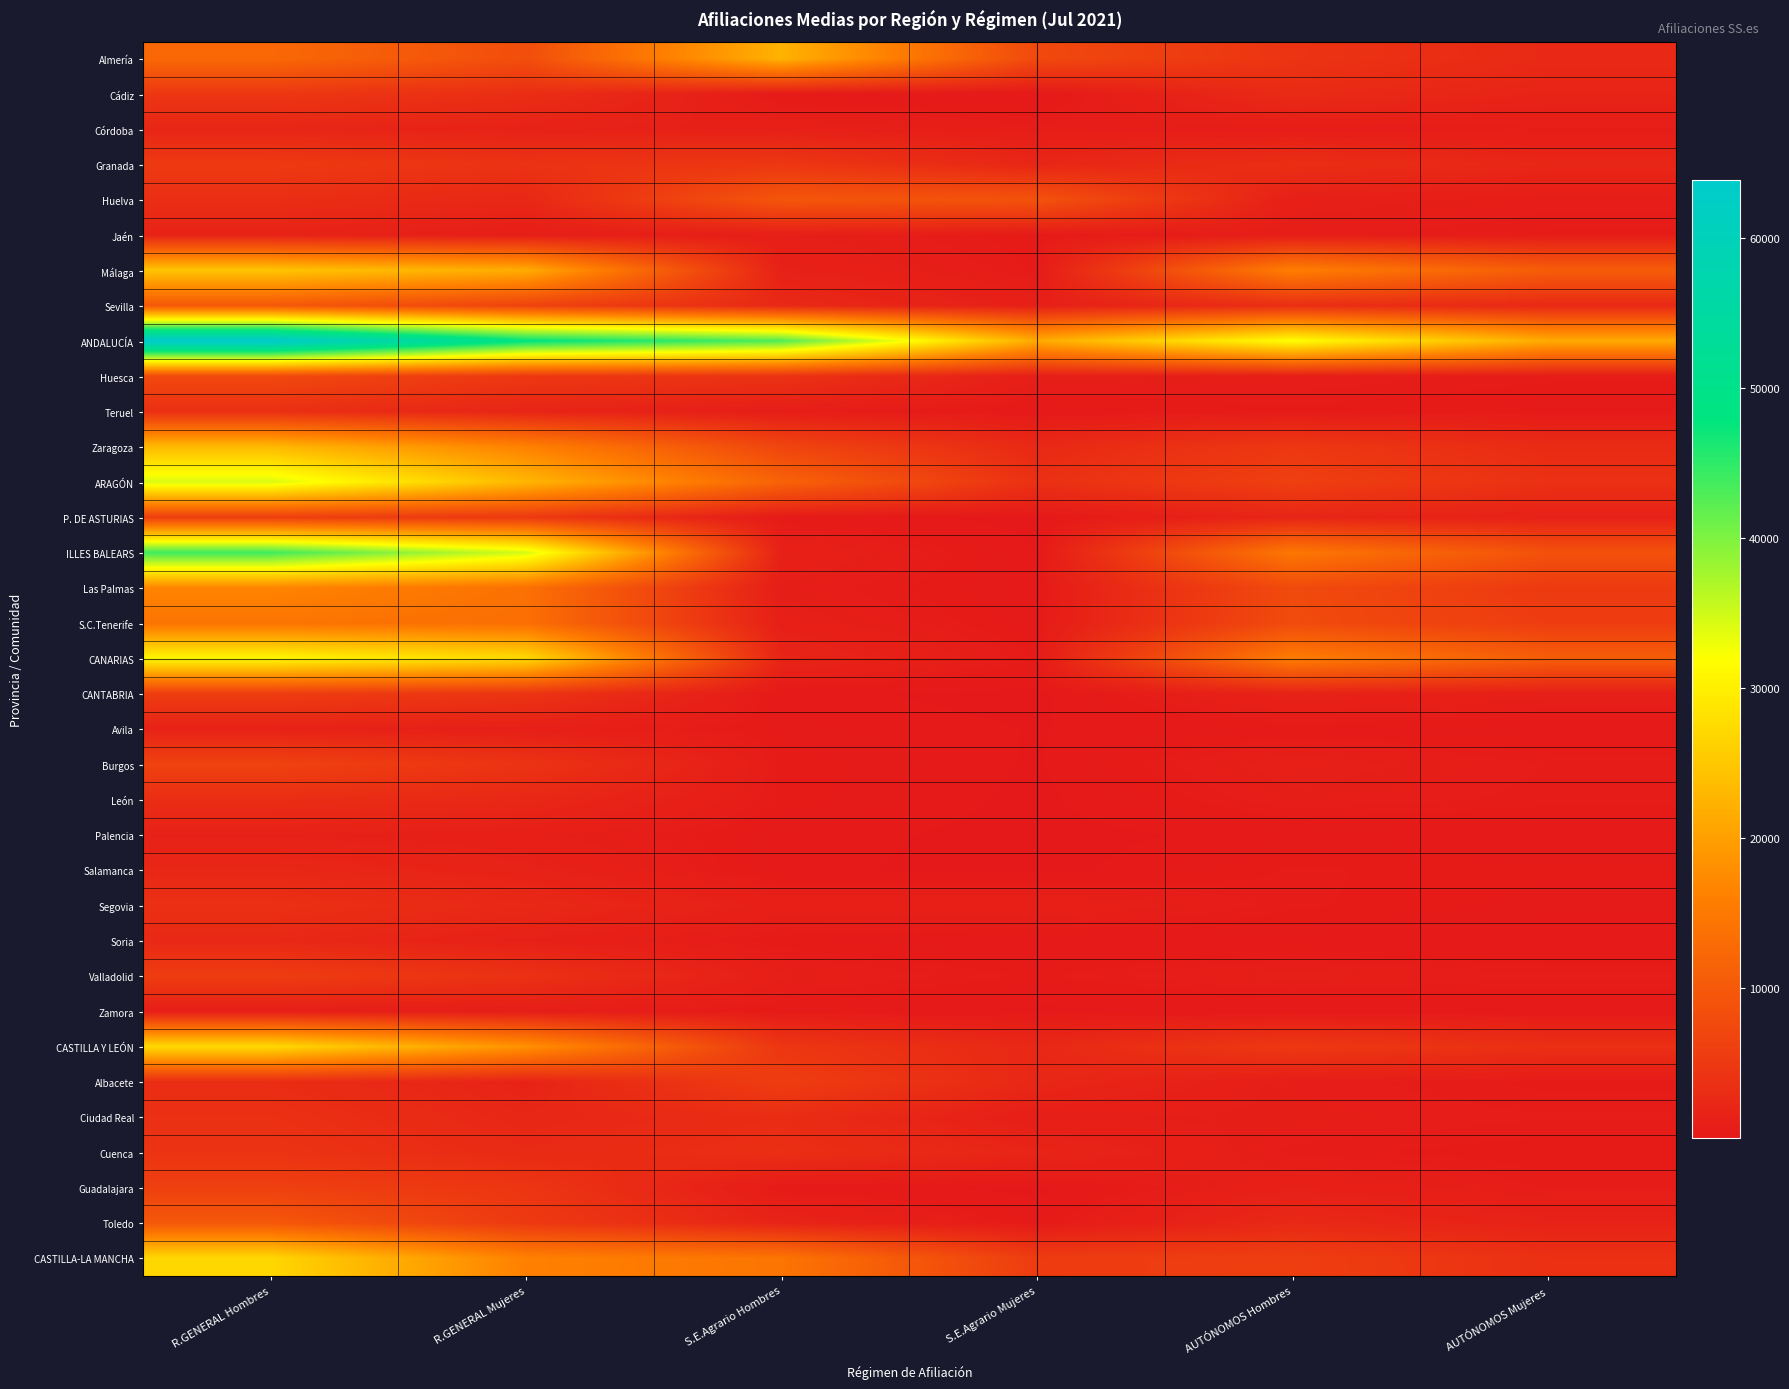

Which has a higher value, S.E.Agrario Hombres or R.GENERAL Hombres?

S.E.Agrario Hombres